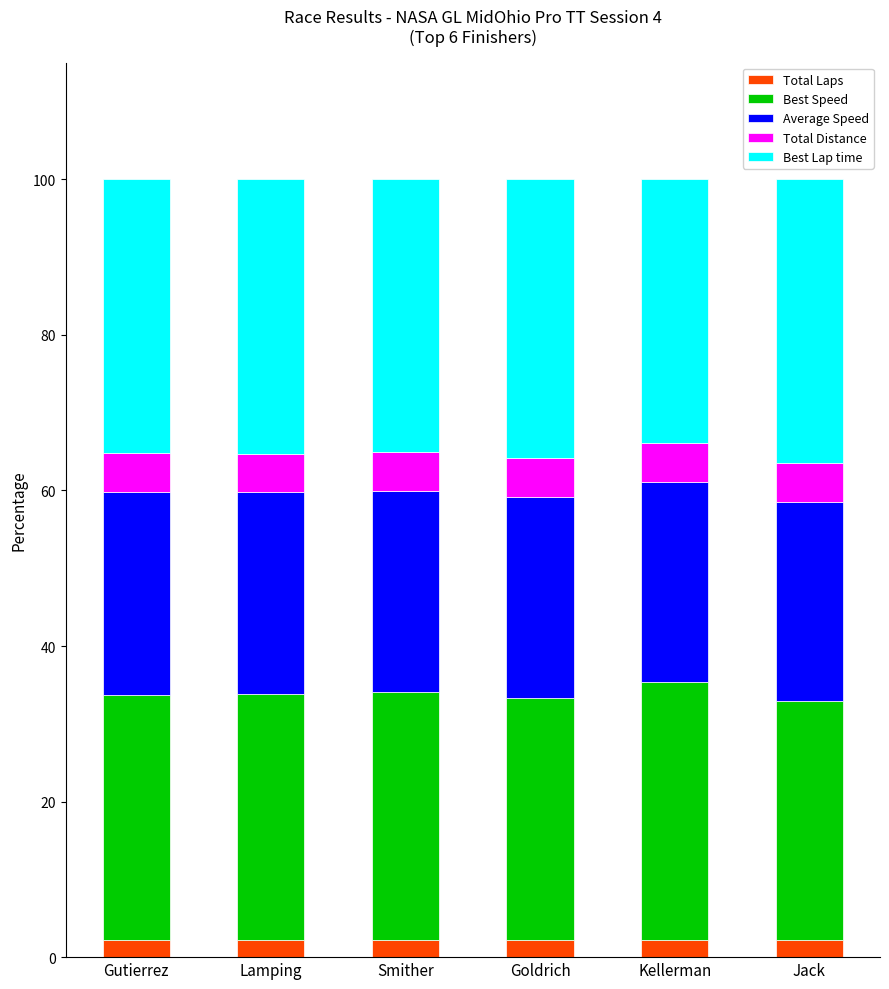

Reading left to right, list the values for the Total Laps series.

2.2	2.2	2.2	2.2	2.2	2.2